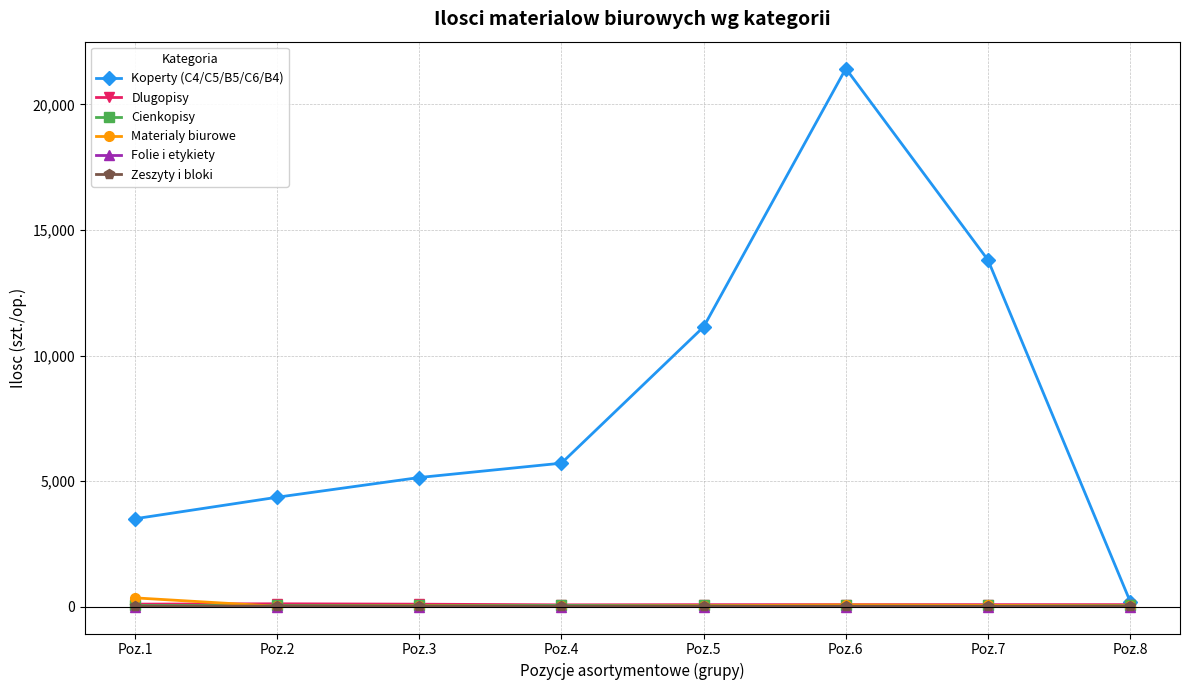

What is the lowest value of the Folie i etykiety series?

2.0